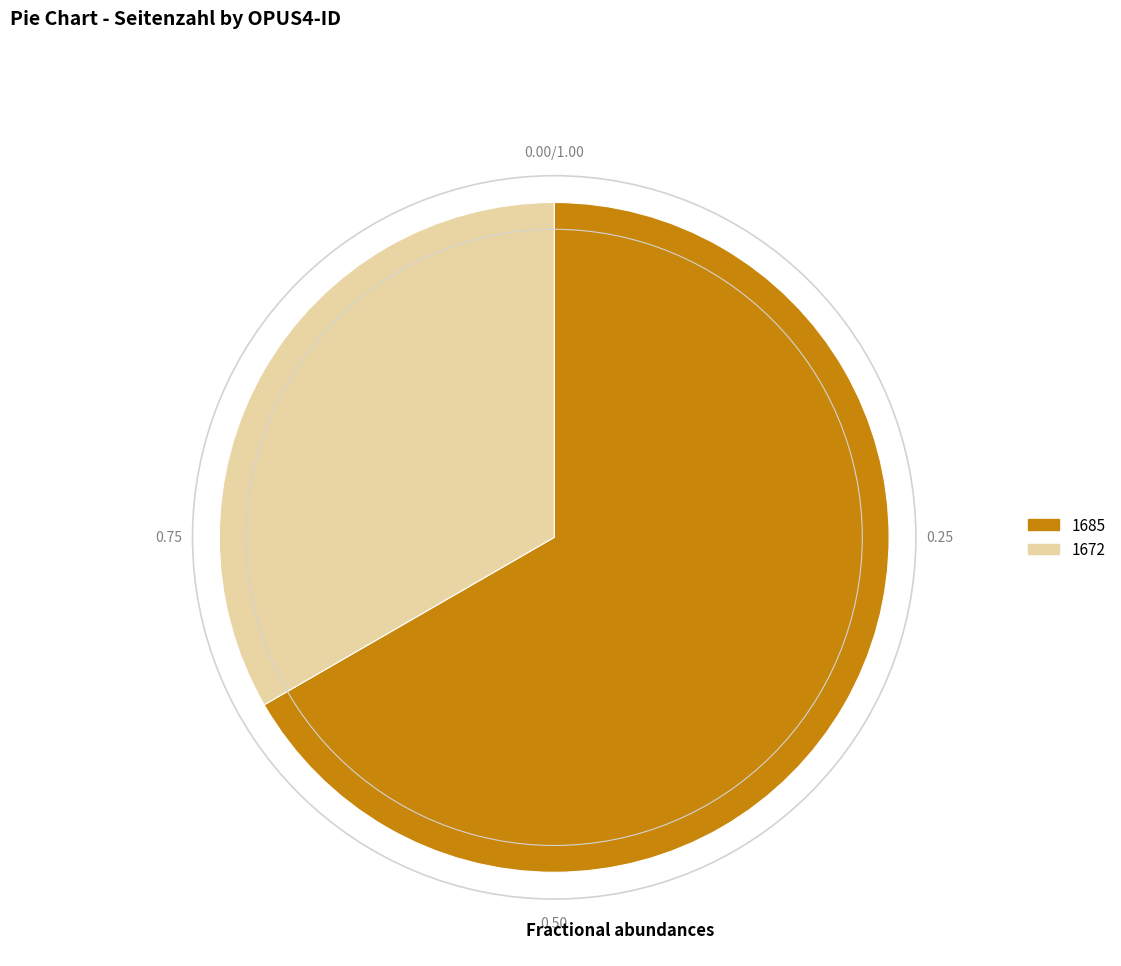

Is it true that 1685 is 79% of the pie?

False